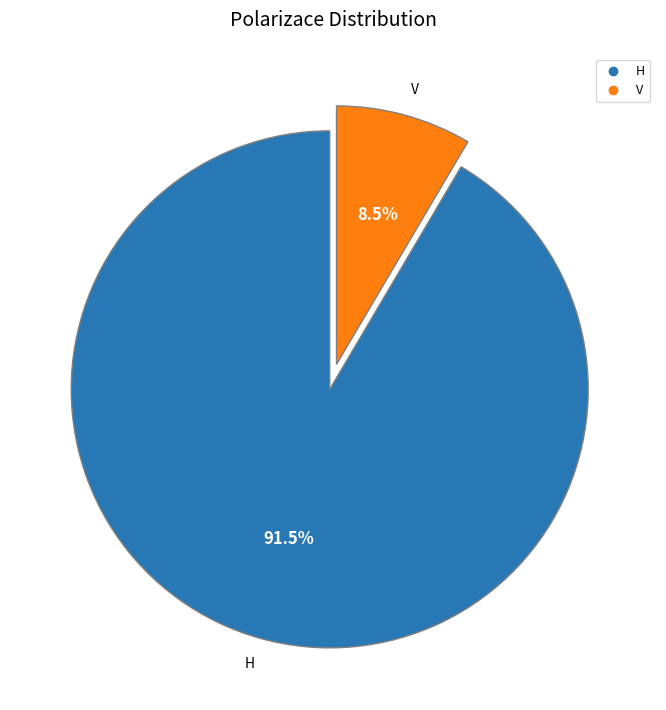

Rank the categories by value from highest to lowest.

H, V